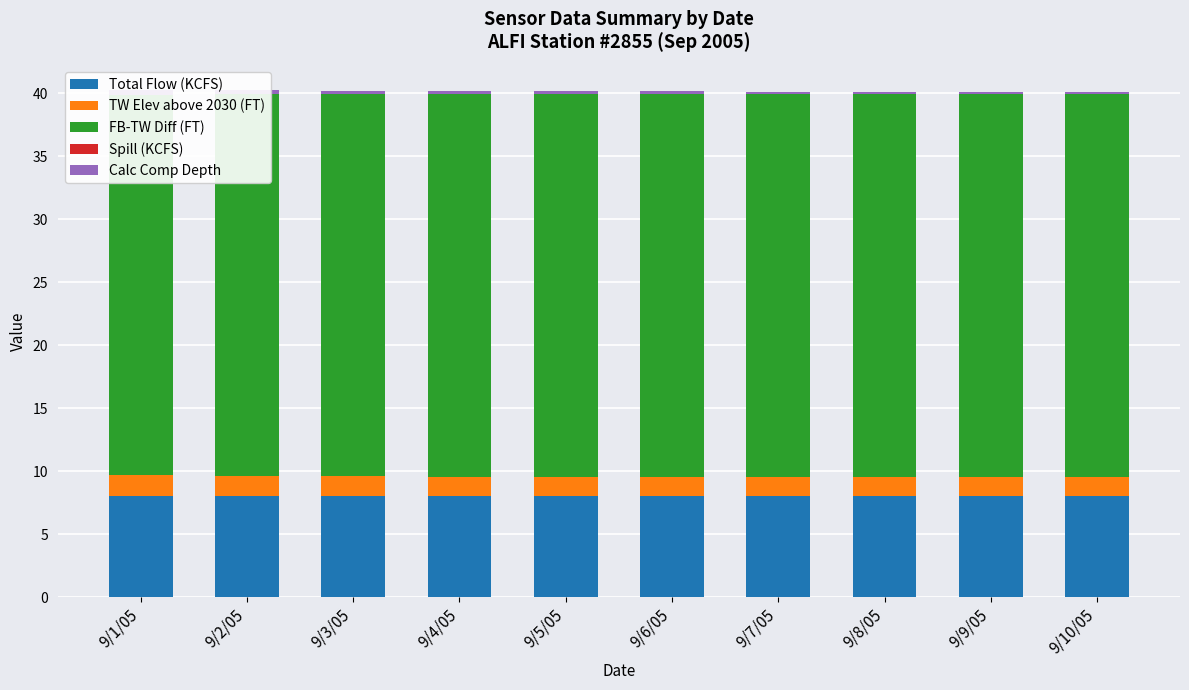

Reading left to right, extract all data points from this chart.

Total Flow (KCFS): 8.0	8.0	8.0	8.0	8.0	8.0	8.0	8.0	8.0	8.0
TW Elev above 2030 (FT): 1.7	1.6	1.6	1.6	1.6	1.5	1.5	1.5	1.5	1.5
FB-TW Diff (FT): 30.2	30.3	30.3	30.3	30.3	30.4	30.4	30.4	30.4	30.4
Spill (KCFS): 0.0	0.0	0.0	0.0	0.0	0.0	0.0	0.0	0.0	0.0
Calc Comp Depth: 0.3	0.3	0.3	0.3	0.3	0.2	0.2	0.2	0.2	0.2